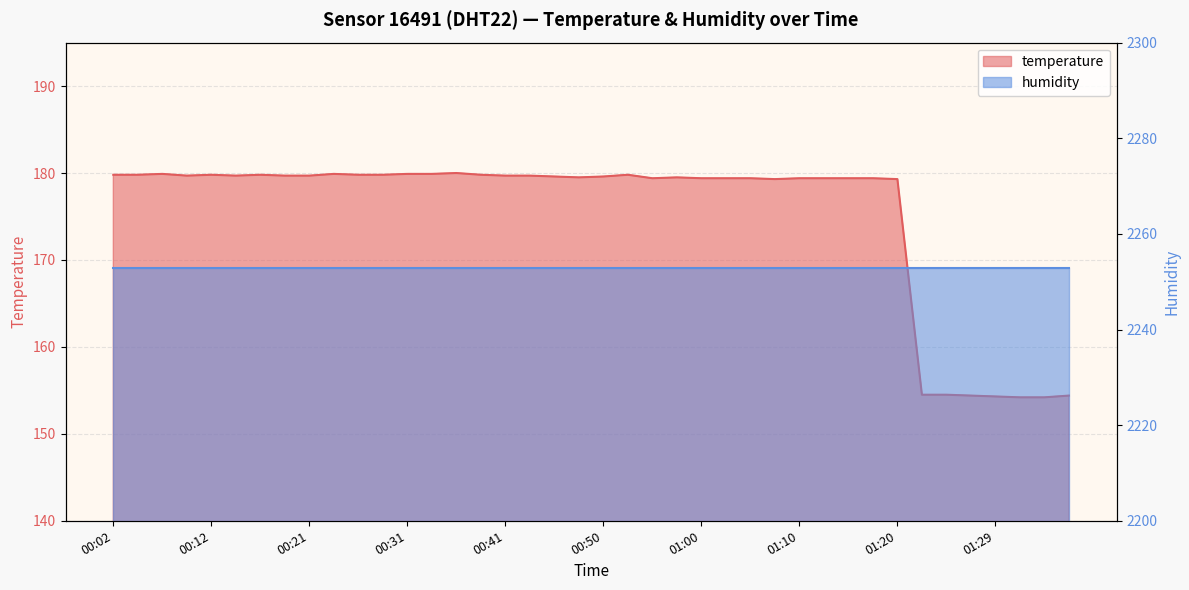

What is the difference between the maximum and minimum values?

25.8